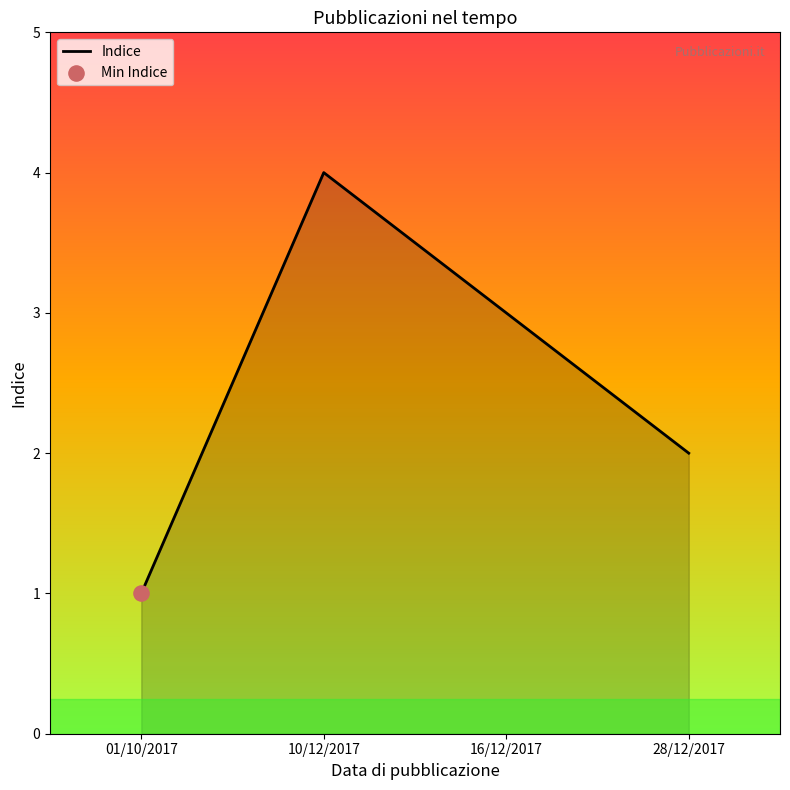

Approximately how many times larger is the value at 16/12/2017 compared to 28/12/2017?

1.5